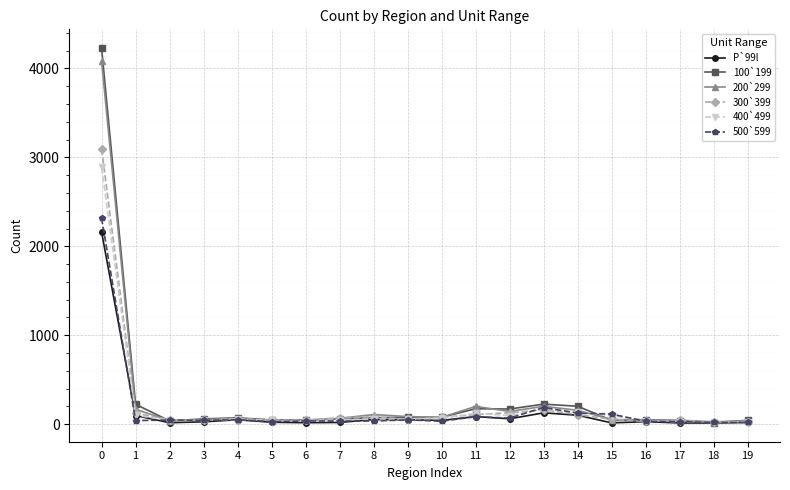

The 100`199 series shows 1184 at 0. True or false?

False